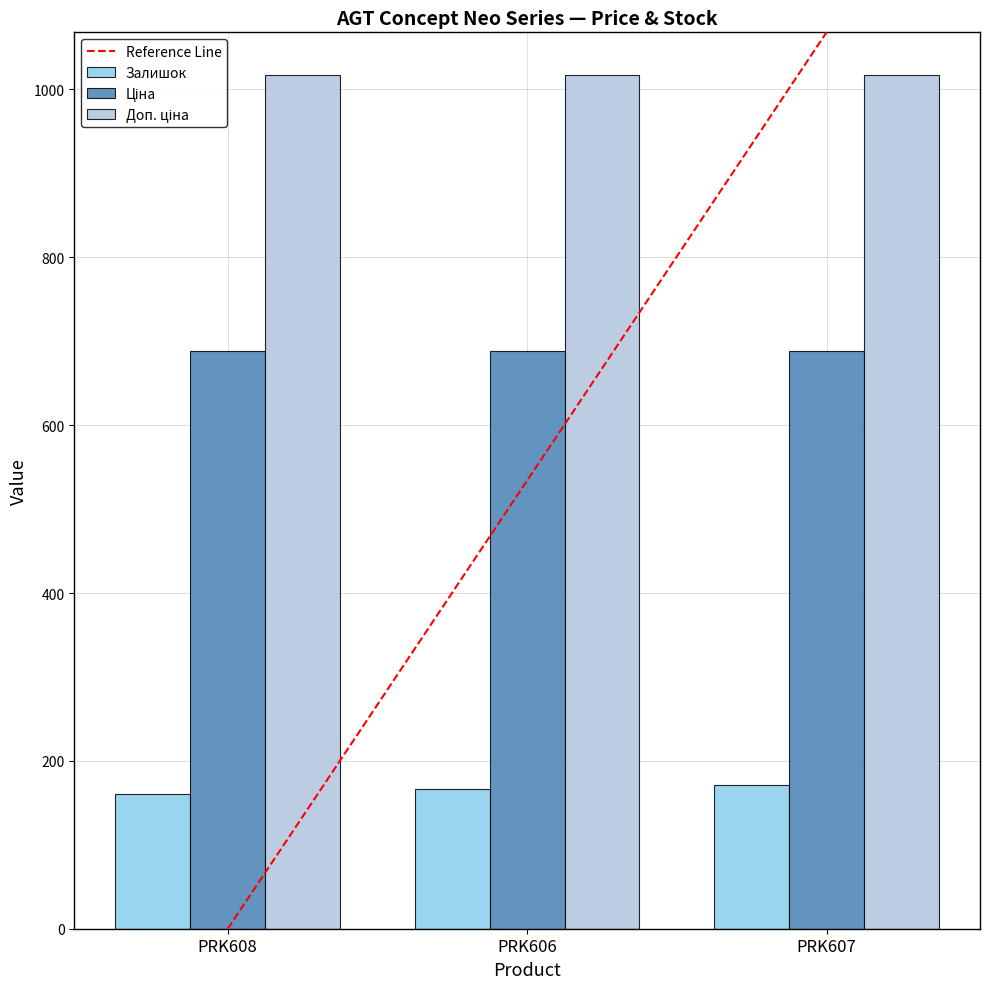

Rank the series by their maximum value, from highest to lowest.

Доп. ціна, Ціна, Залишок